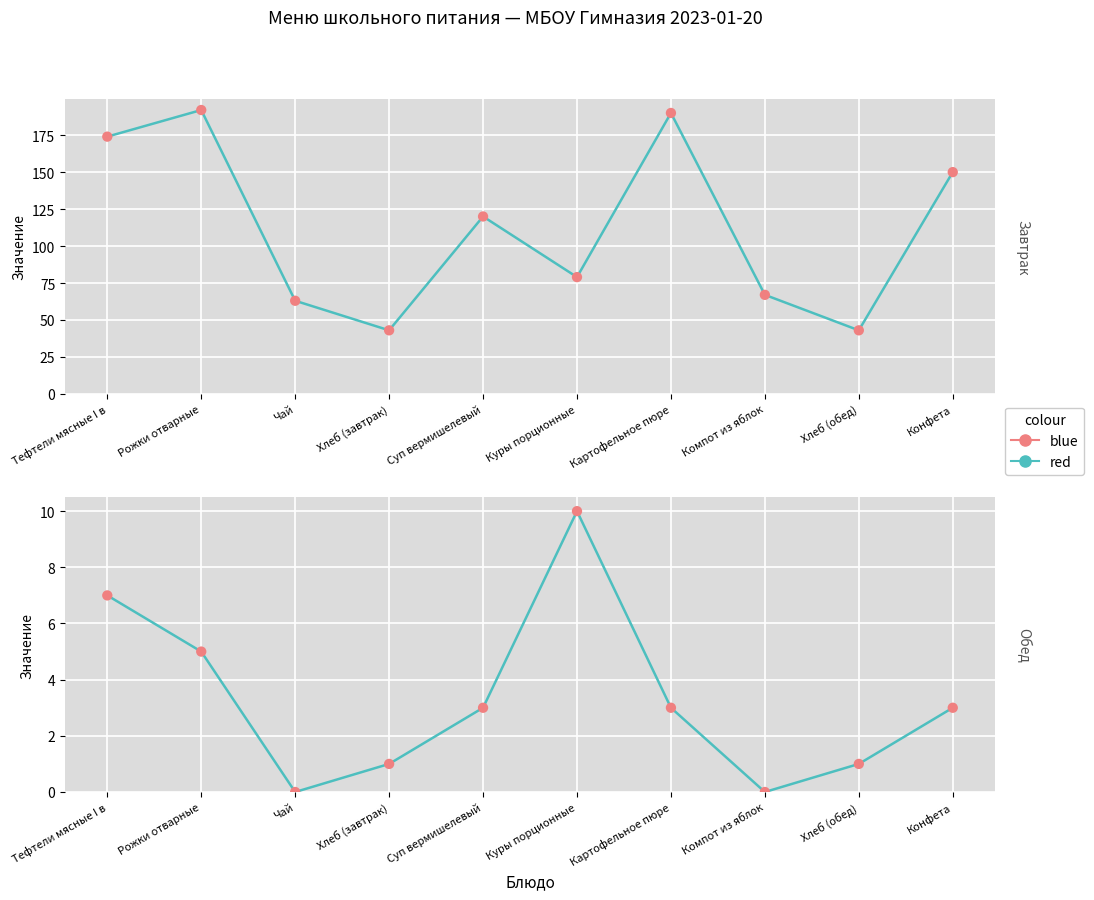

Which series reaches the minimum Y coordinate?

red